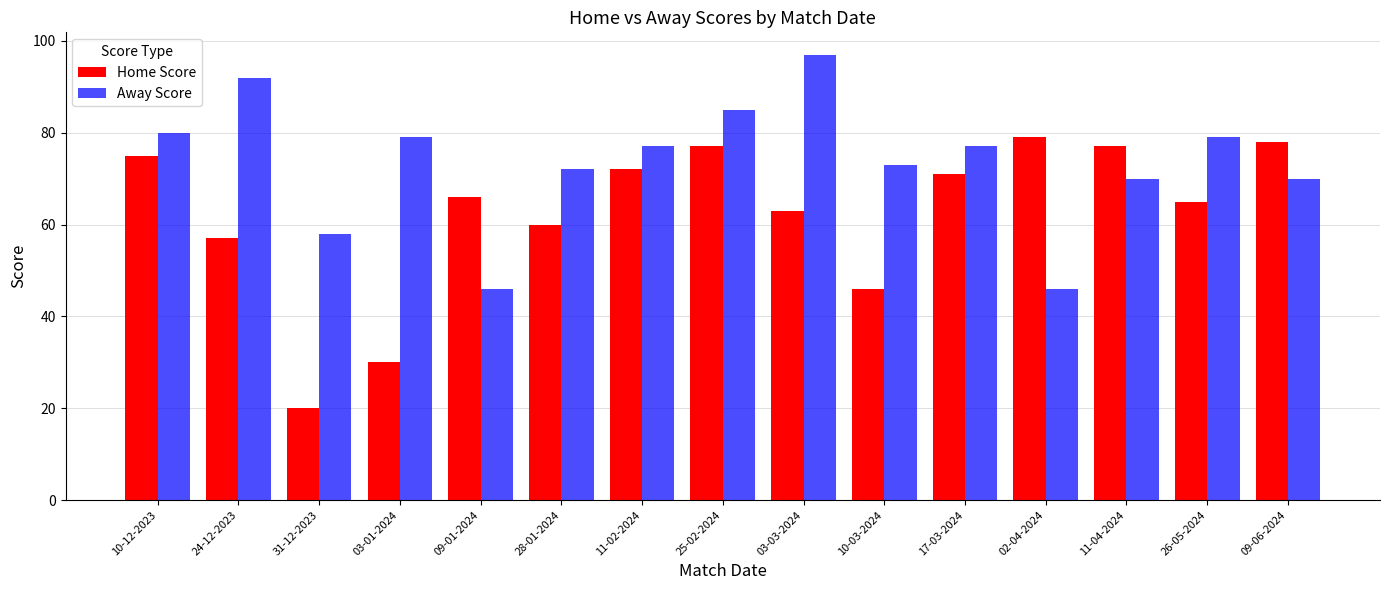

How many values in the Away Score series are below 77?

7